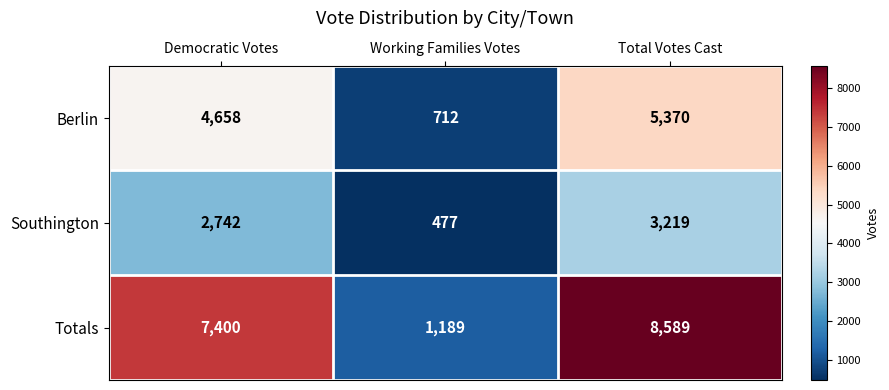

At which label is Totals closest to 4889?

Democratic Votes